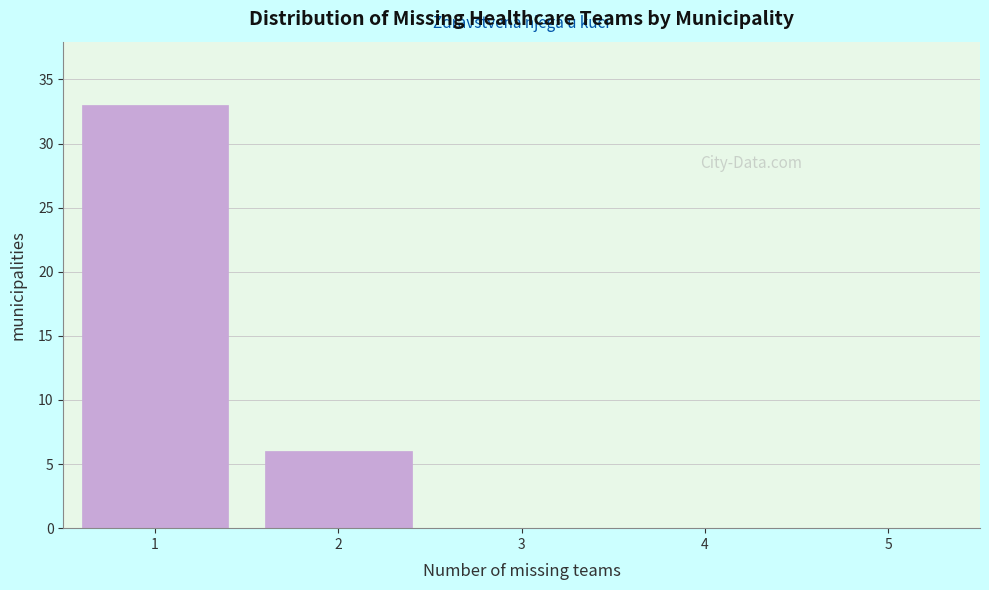

Over which range of the x-axis is the bar tallest?

0.5 to 1.5